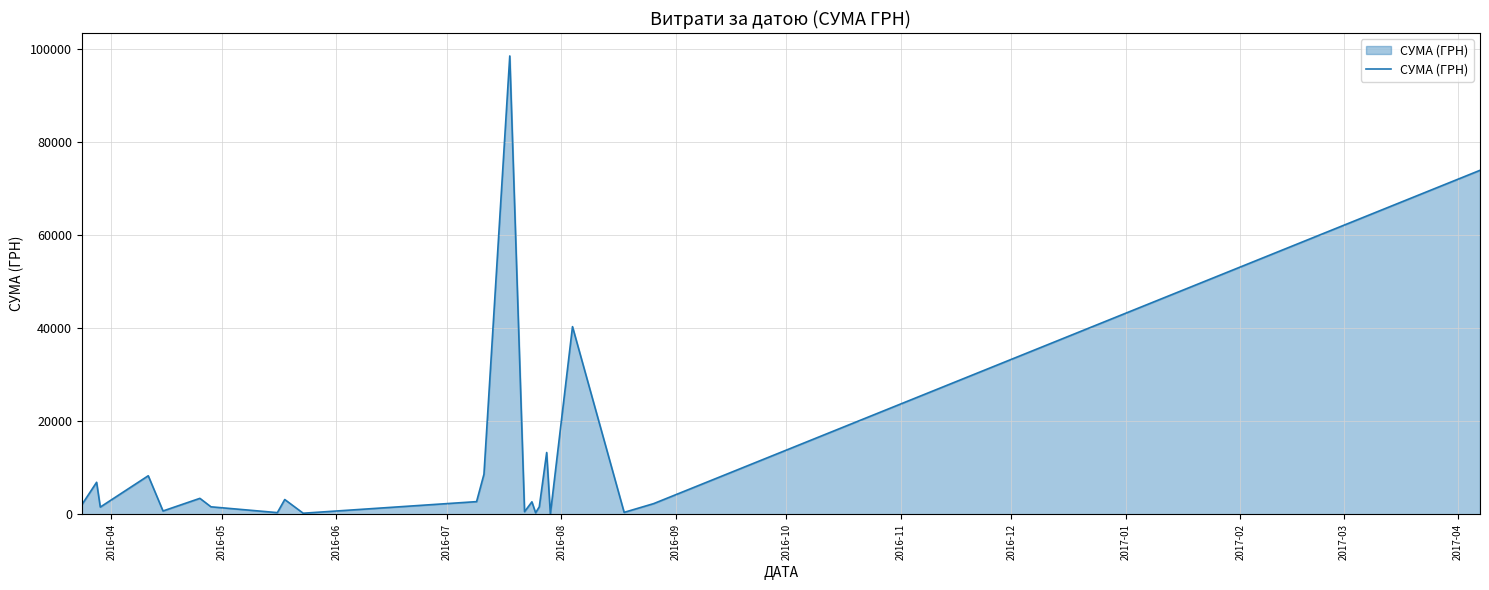

What is the maximum value shown in the chart?

98587.6